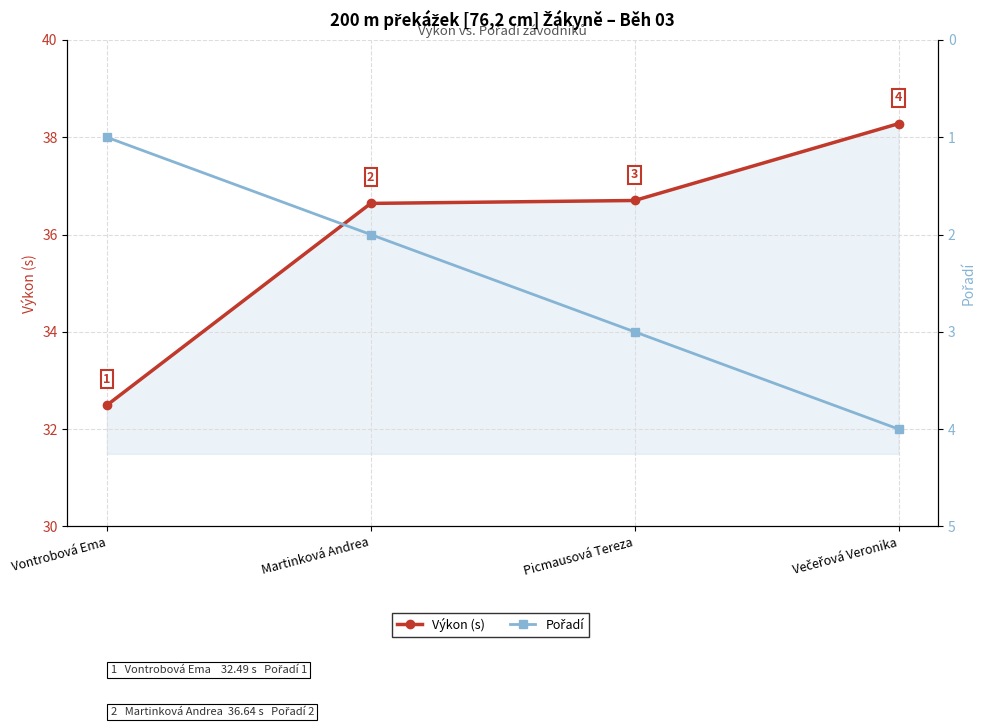

At which category is the sum across all series the highest?

Večeřová Veronika